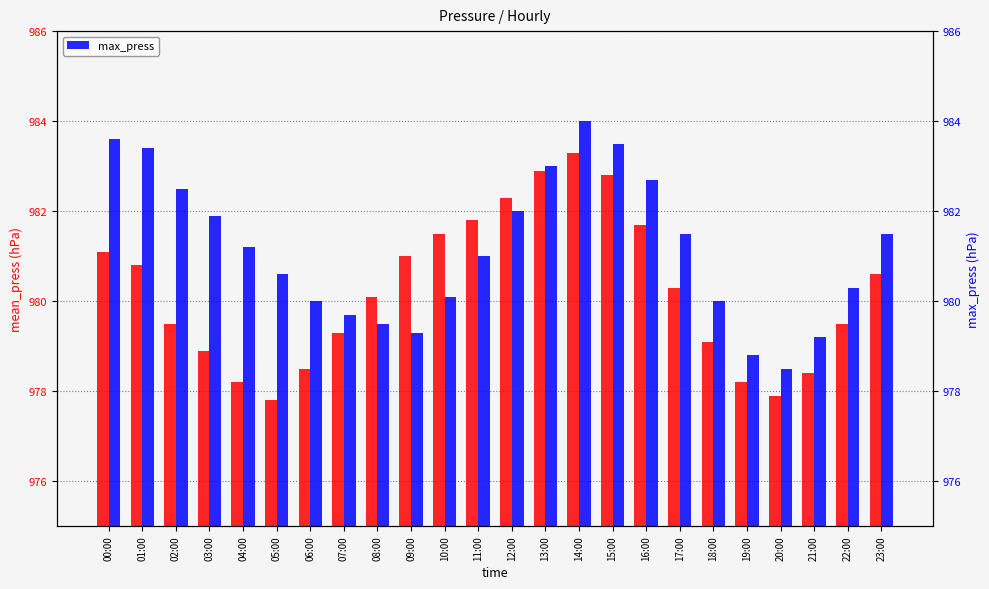

How many groups of bars are there?

24